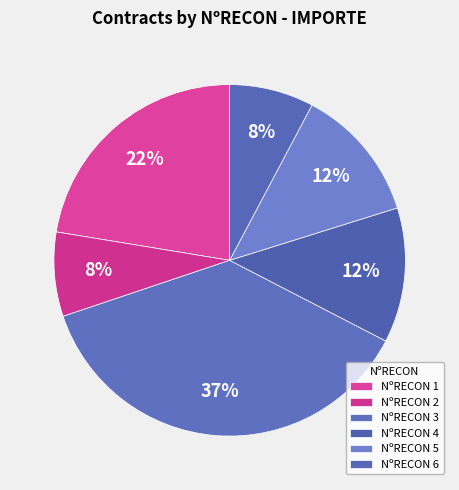

Count the number of slices in the pie.

6